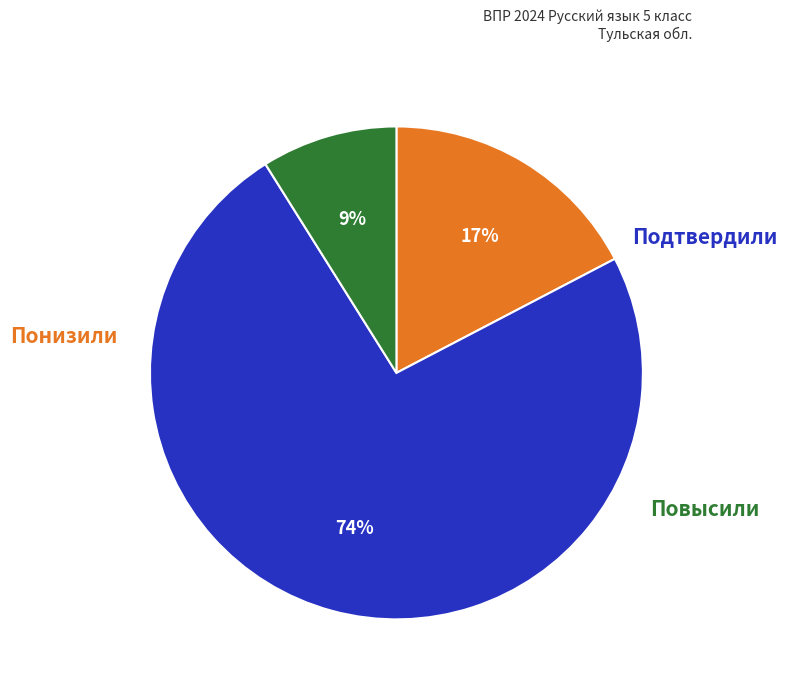

To the nearest percent, what is the difference between the largest and smallest slice percentages?

65%